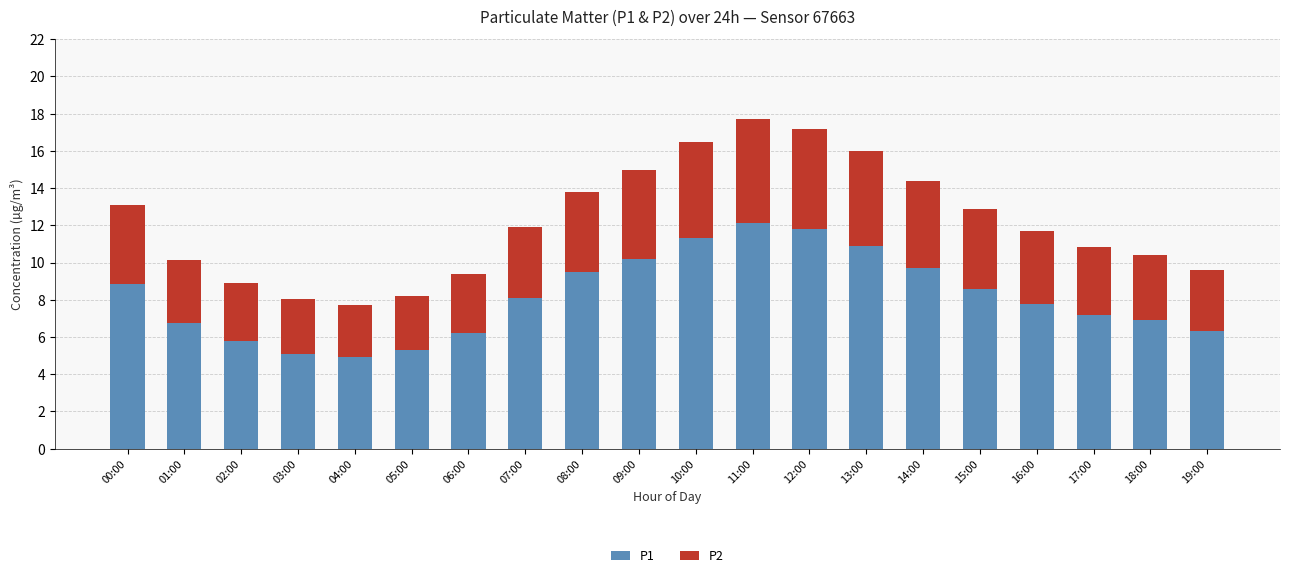

What is the difference between the second highest and minimum values in the P1 series?

6.9